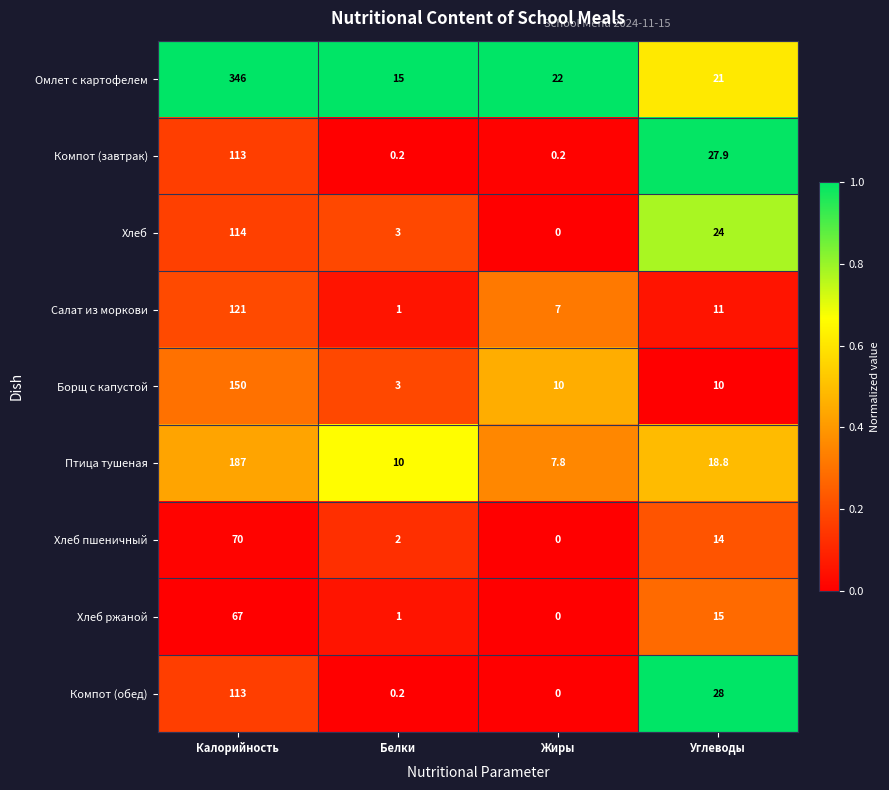

Which label corresponds to the largest value in the chart?

Калорийность